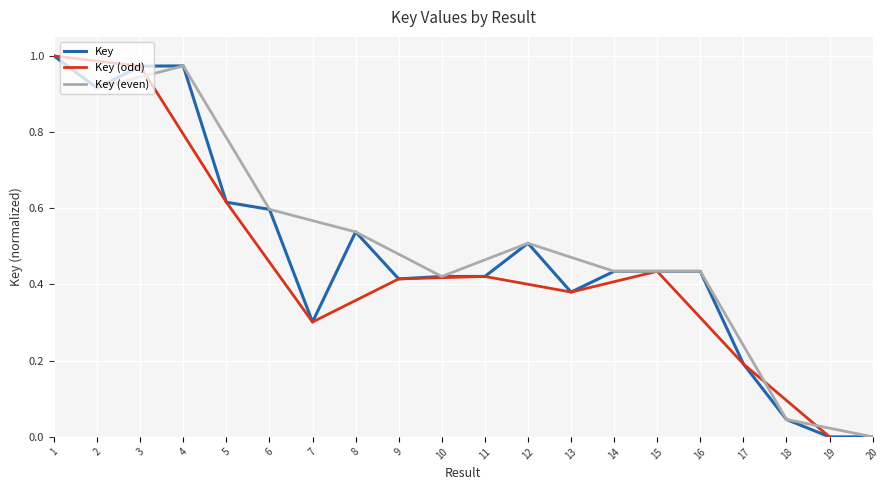

What is the value of the 6th point from the left?

0.6